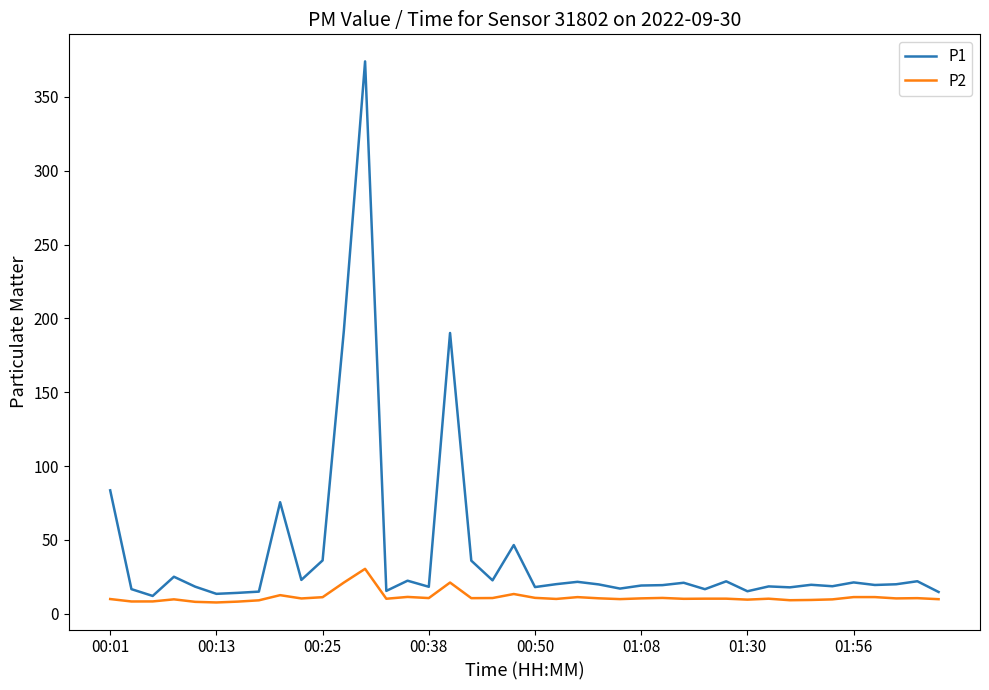

True or false: P2 and P1 intersect in this chart.

False